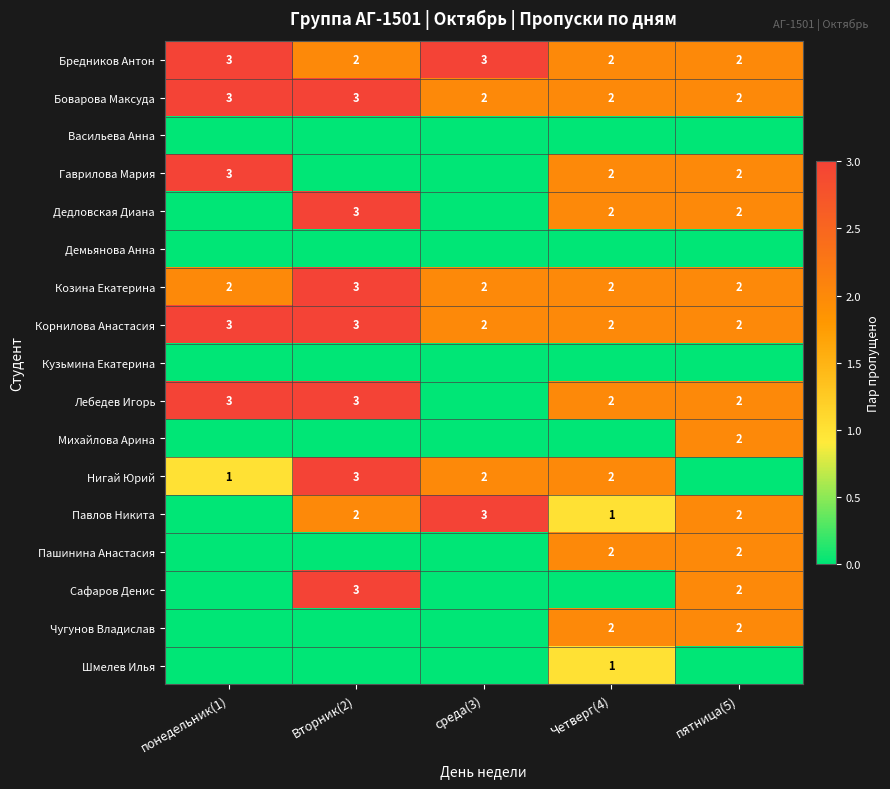

What is the sum of the Бредников Антон values at среда(3) and Вторник(2)?

5